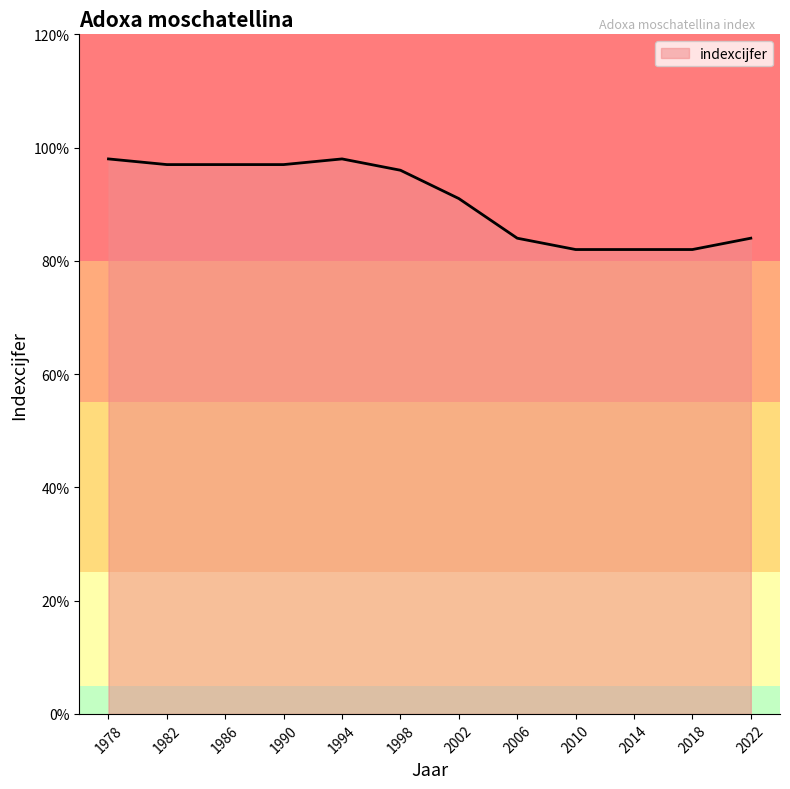

What is the ratio of the value at 2014 to the value at 1978?

0.8